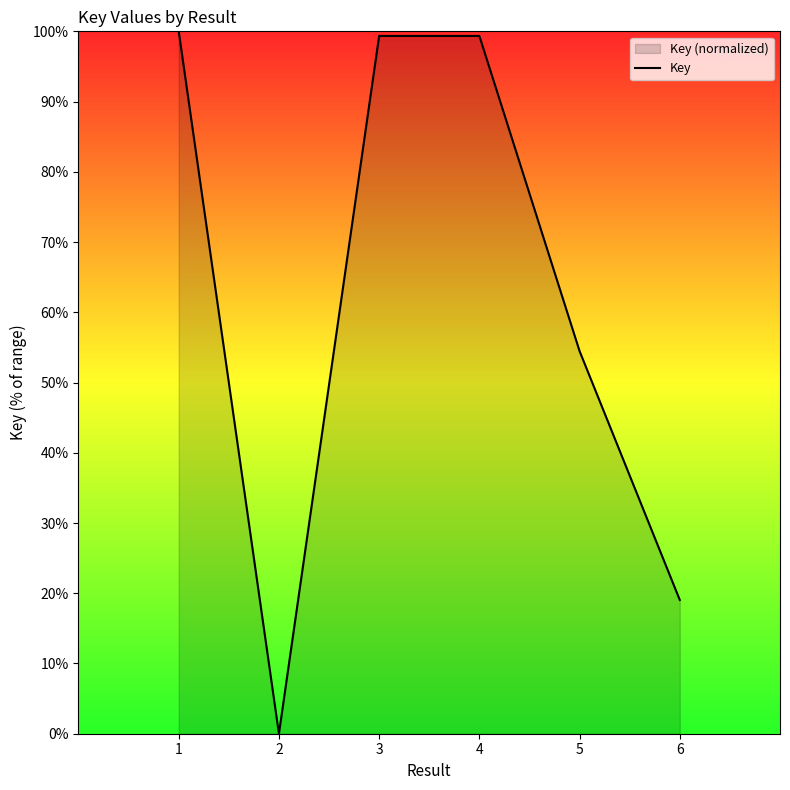

Between 6 and 4, which is larger?

4